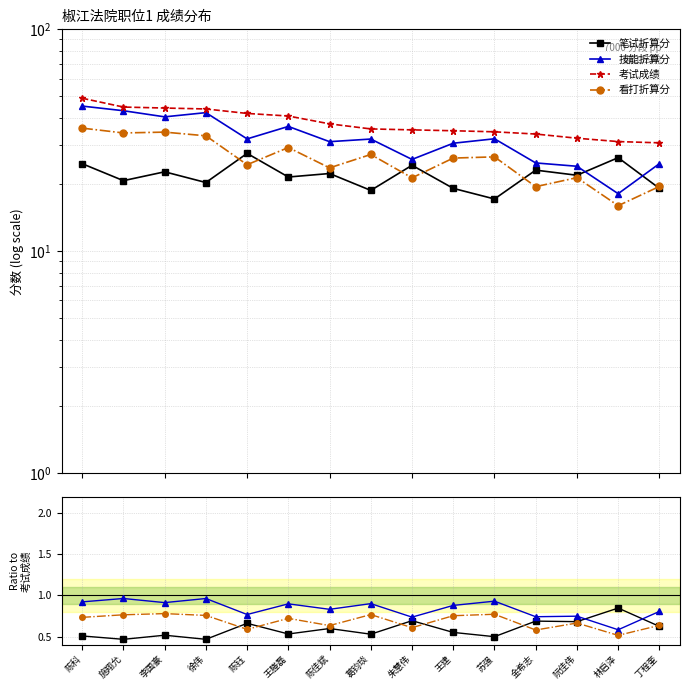

How many categories are shown in the chart?

15